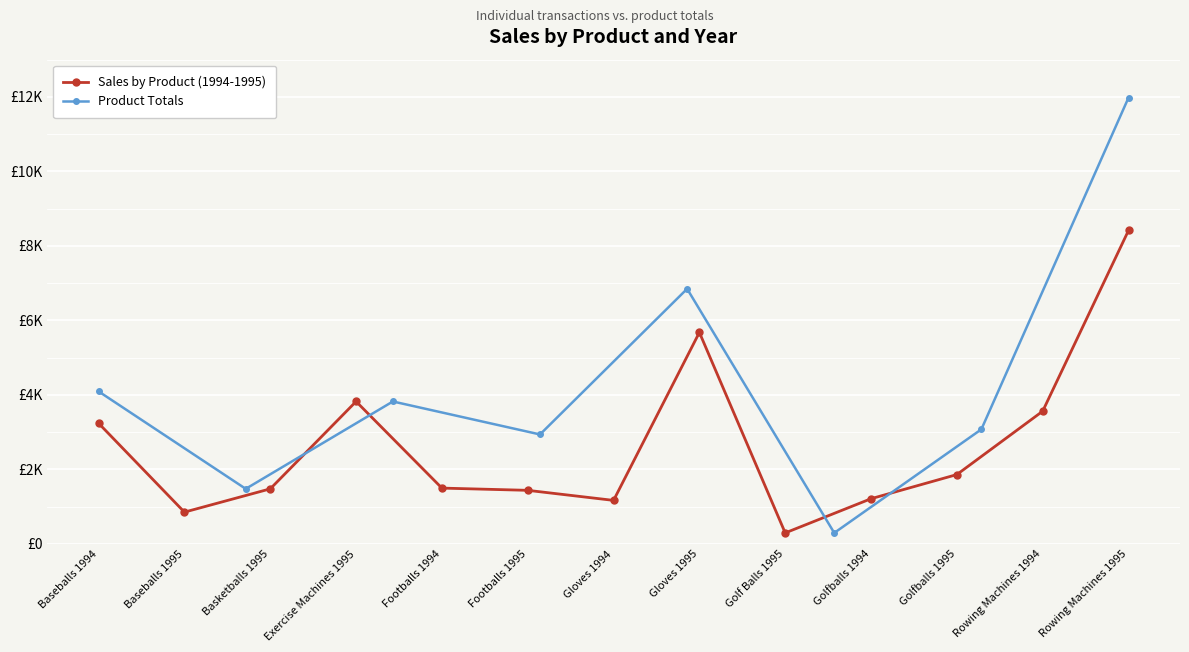

Where is the first local maximum?

Exercise Machines 1995